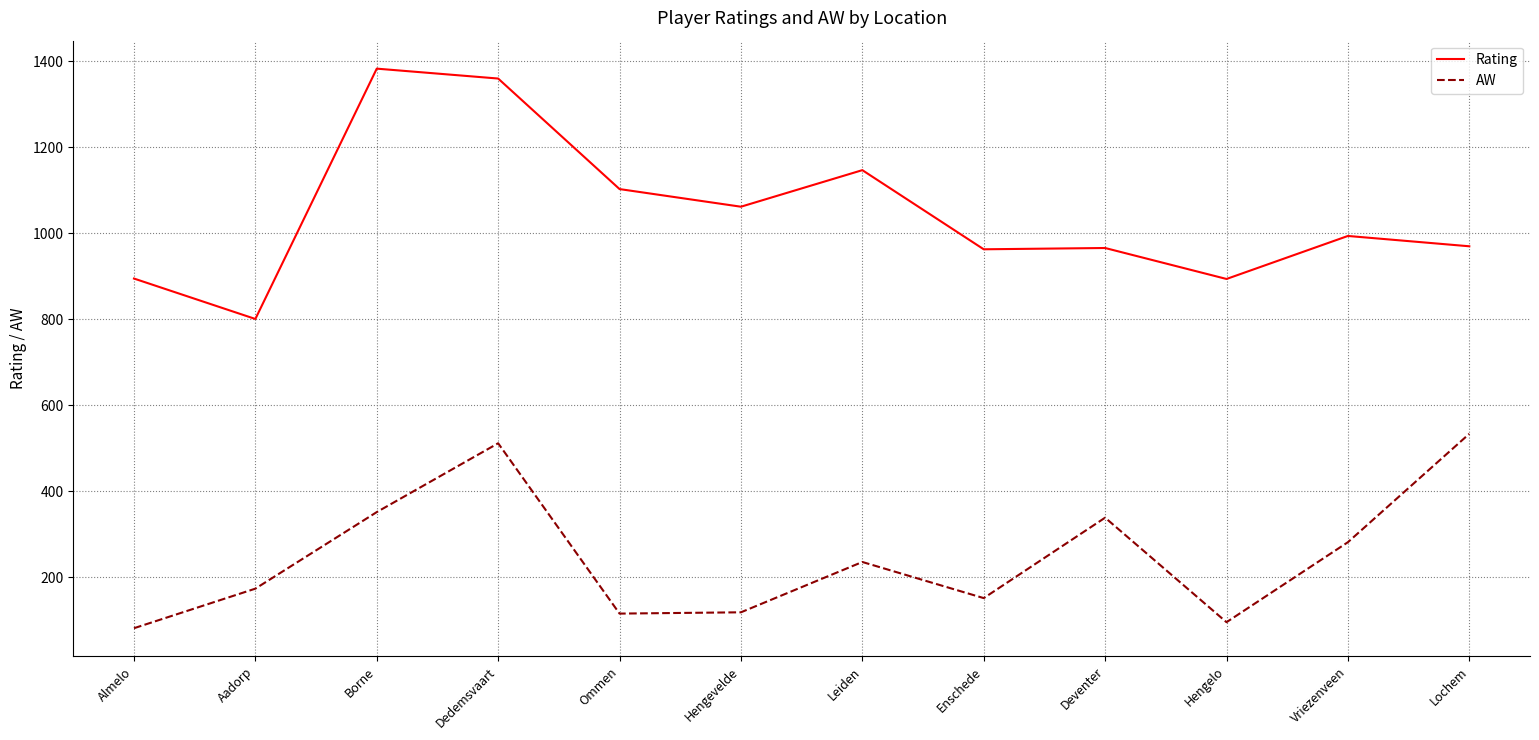

What value does the Rating series have at Hengevelde, to the nearest 10?

1060